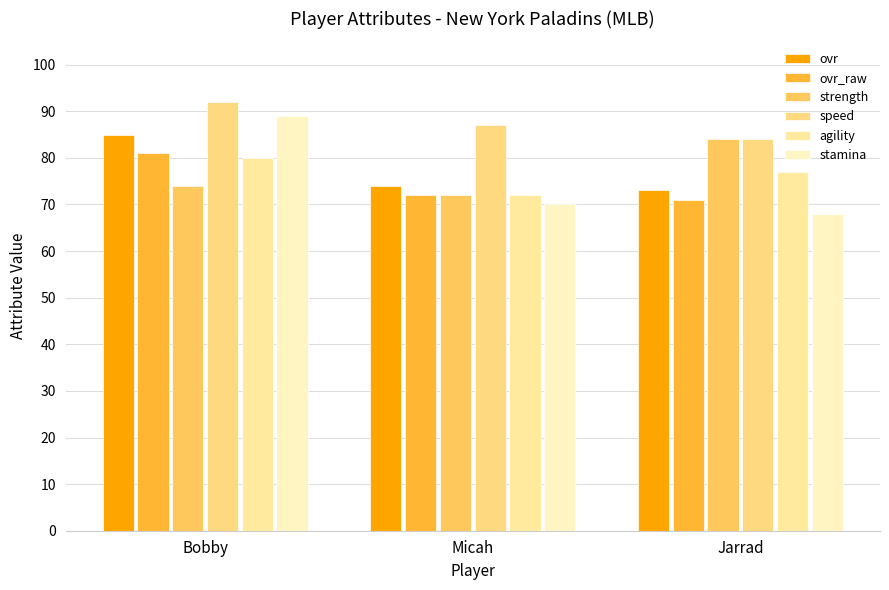

What is the average value of the ovr_raw series?

75